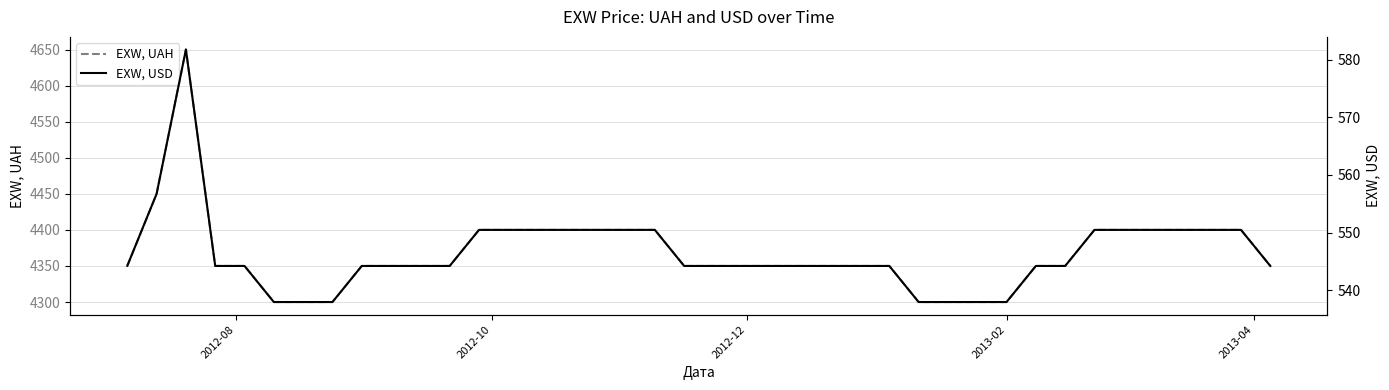

How many EXW, UAH values are between 4350 and 4400?

31